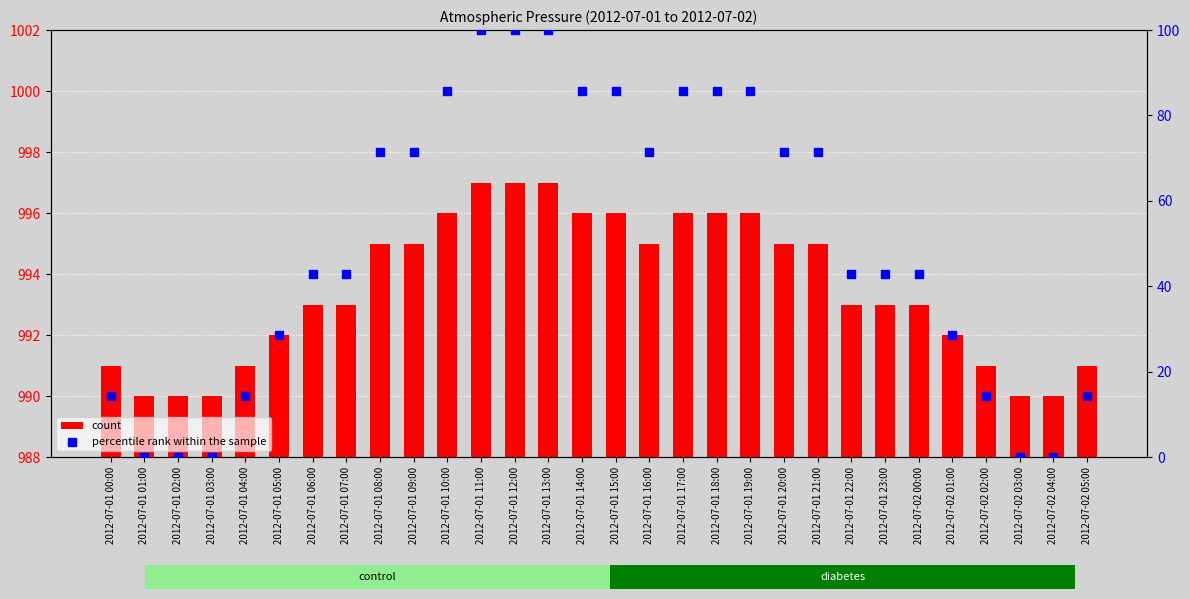

At which category is the sum across all series the highest?

2012-07-01 11:00